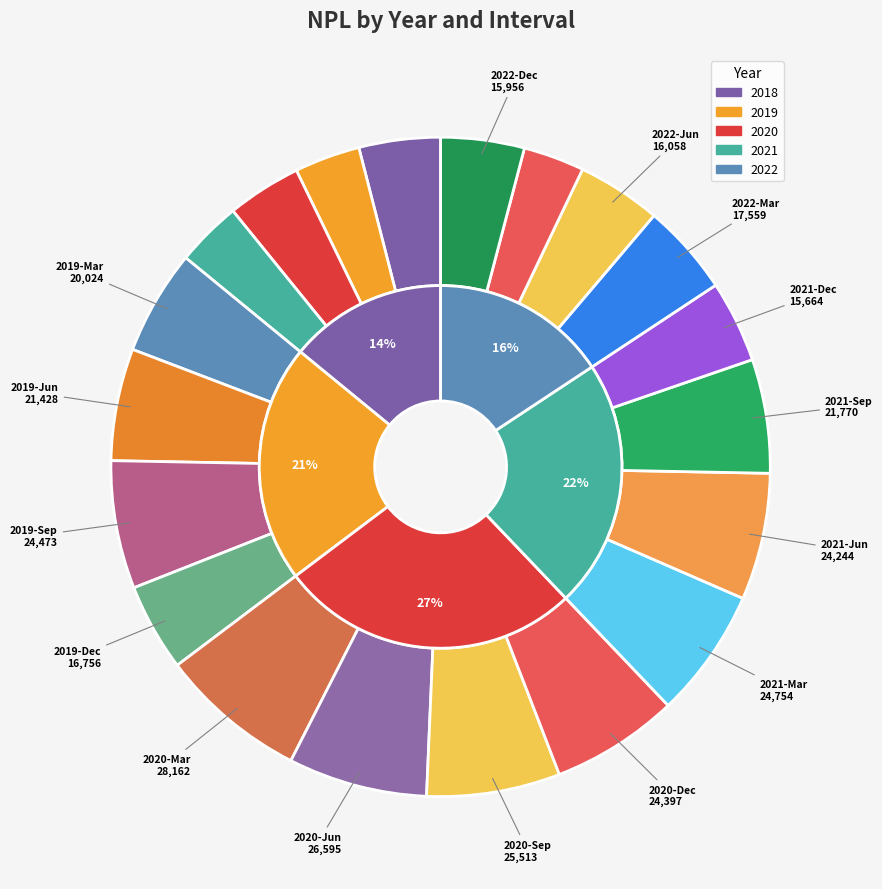

Combined, do 2018-Jun and 2022-Mar account for over 50%?

No